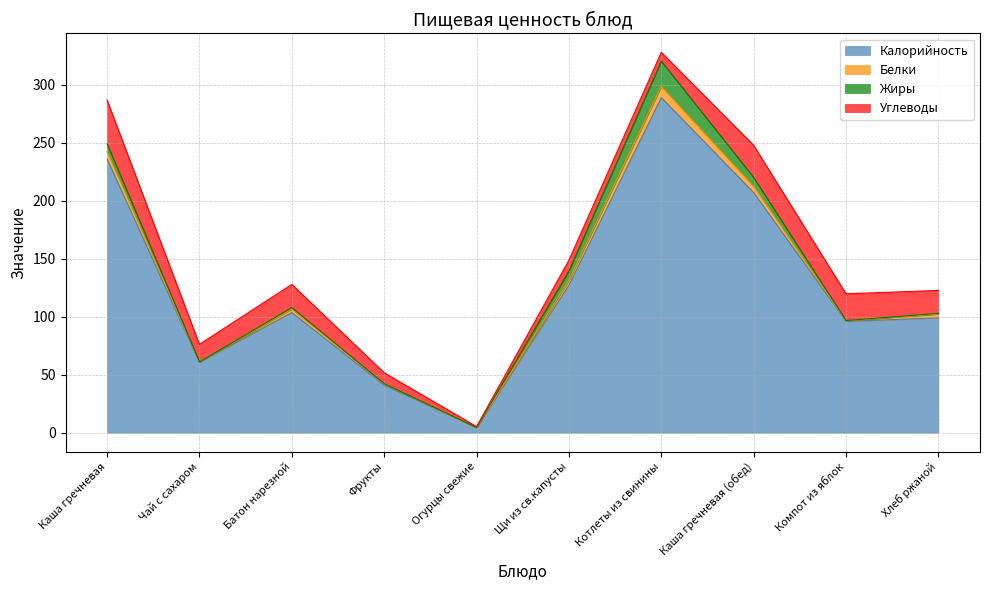

At which label does Белки reach its minimum?

Огурцы свежие